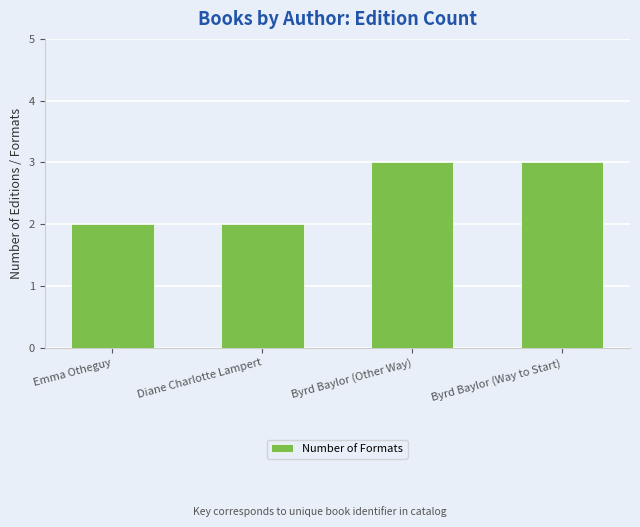

How many bars are there in total?

4